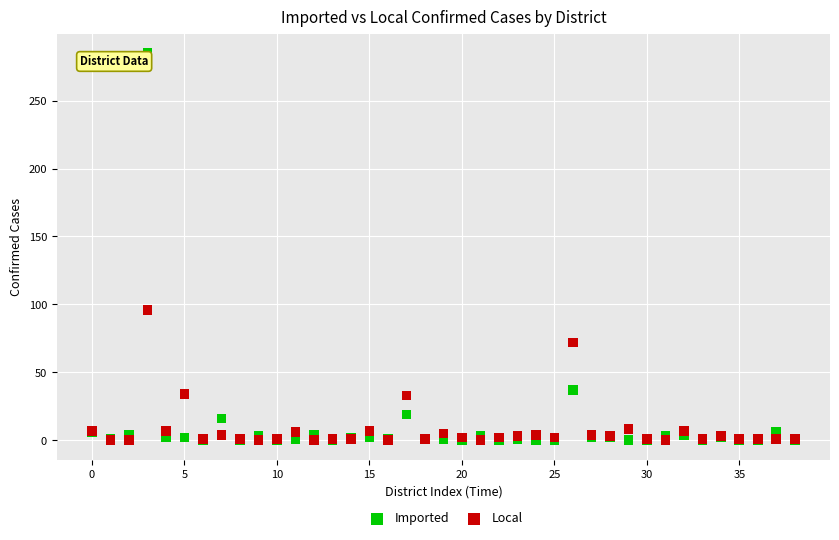

Which series contains the highest Y value?

Imported